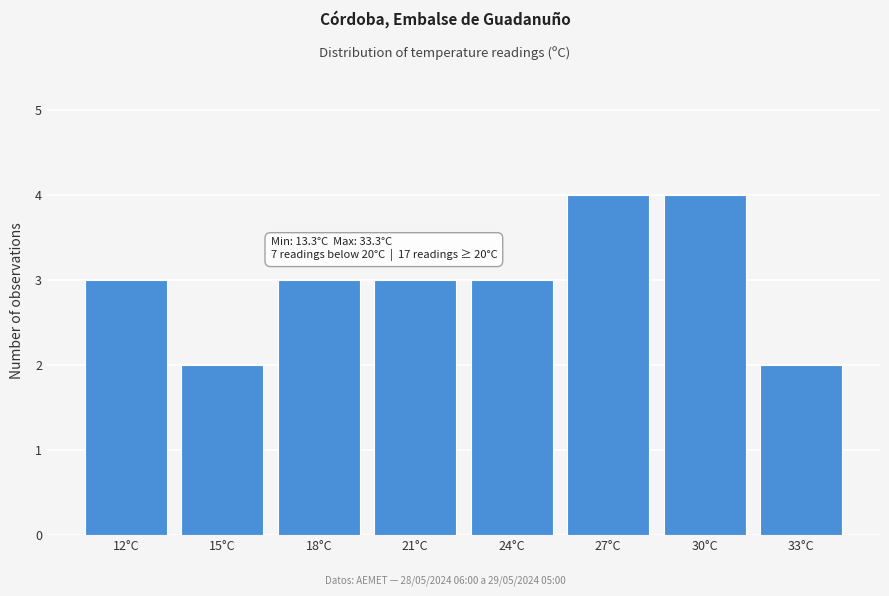

Reading right to left, list all the values displayed in this chart.

33°C=2	30°C=4	27°C=4	24°C=3	21°C=3	18°C=3	15°C=2	12°C=3